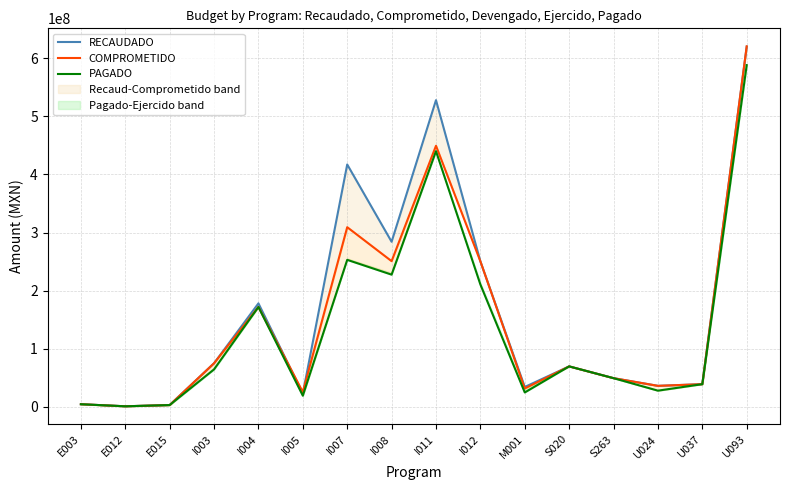

How many values in the COMPROMETIDO series are below 69780990?

8